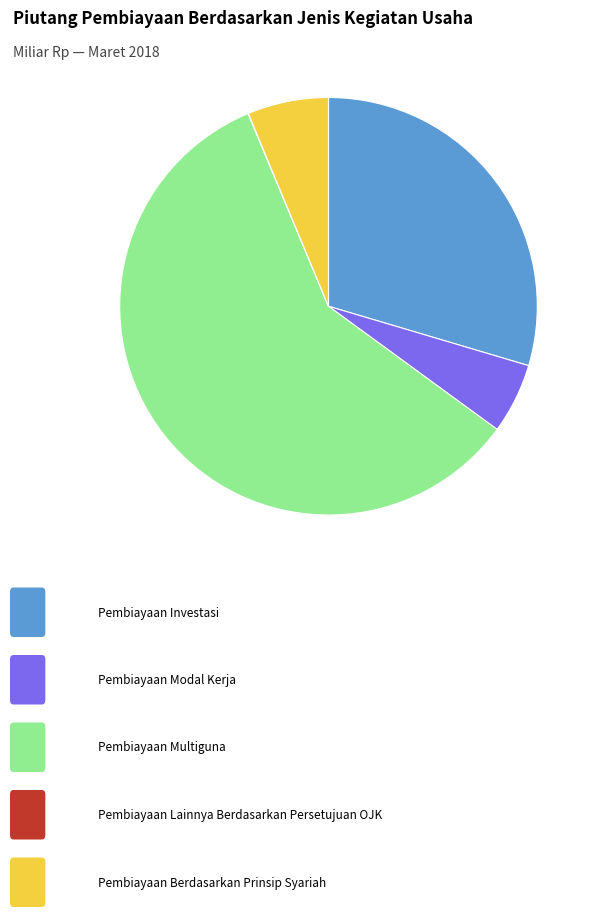

Does any single category account for the majority?

Yes